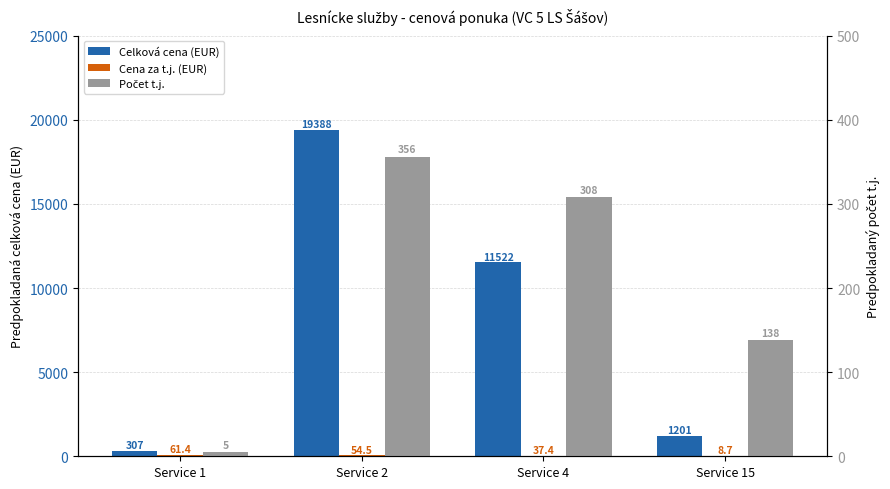

At which label is Počet t.j. closest to 180?

Service 15